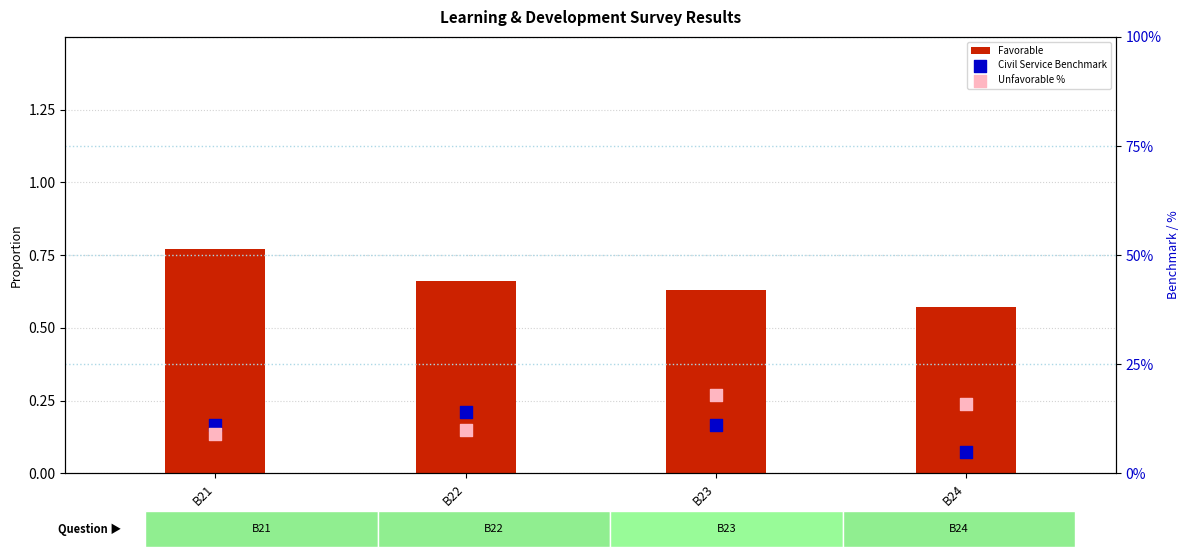

At how many categories does at least one series exceed 3?

4